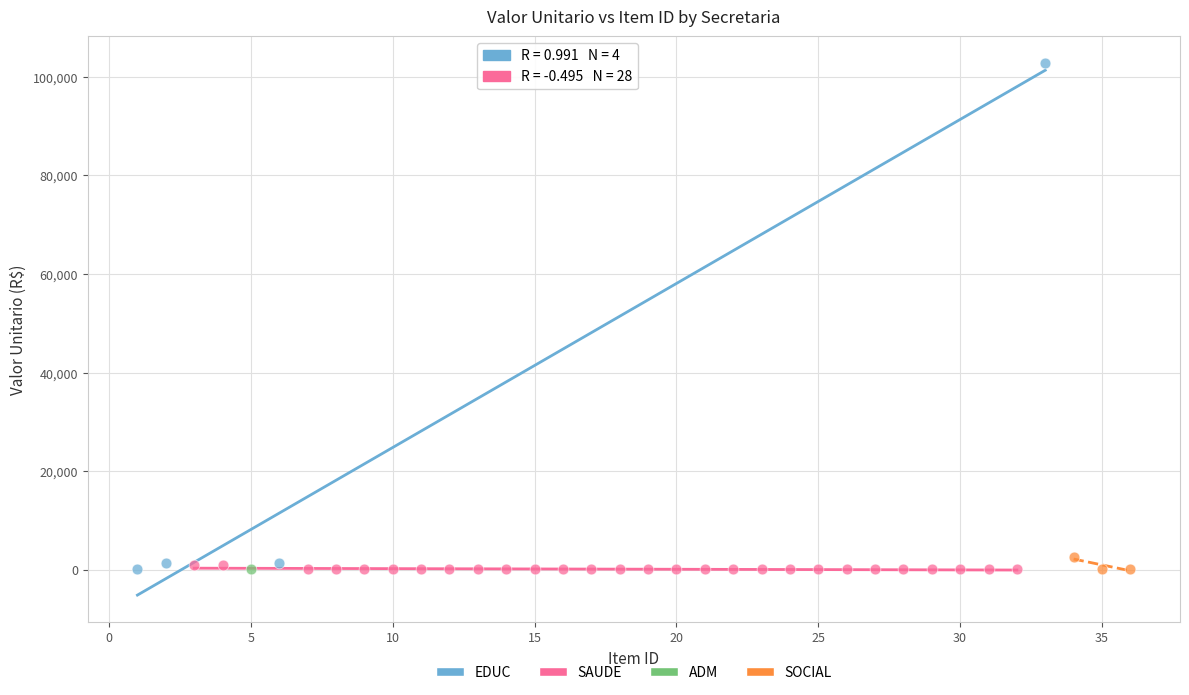

What are all the series names shown in the legend?

EDUC, SAUDE, ADM, SOCIAL